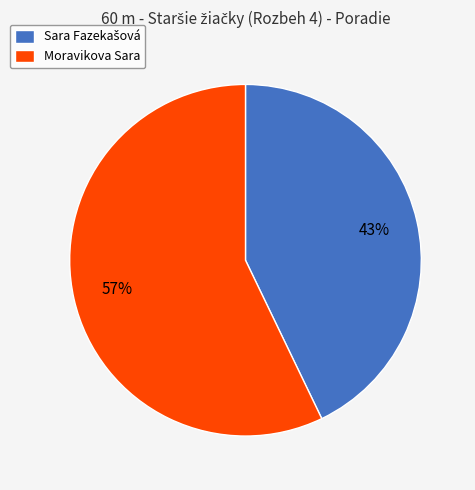

How many slices are in this pie chart?

2